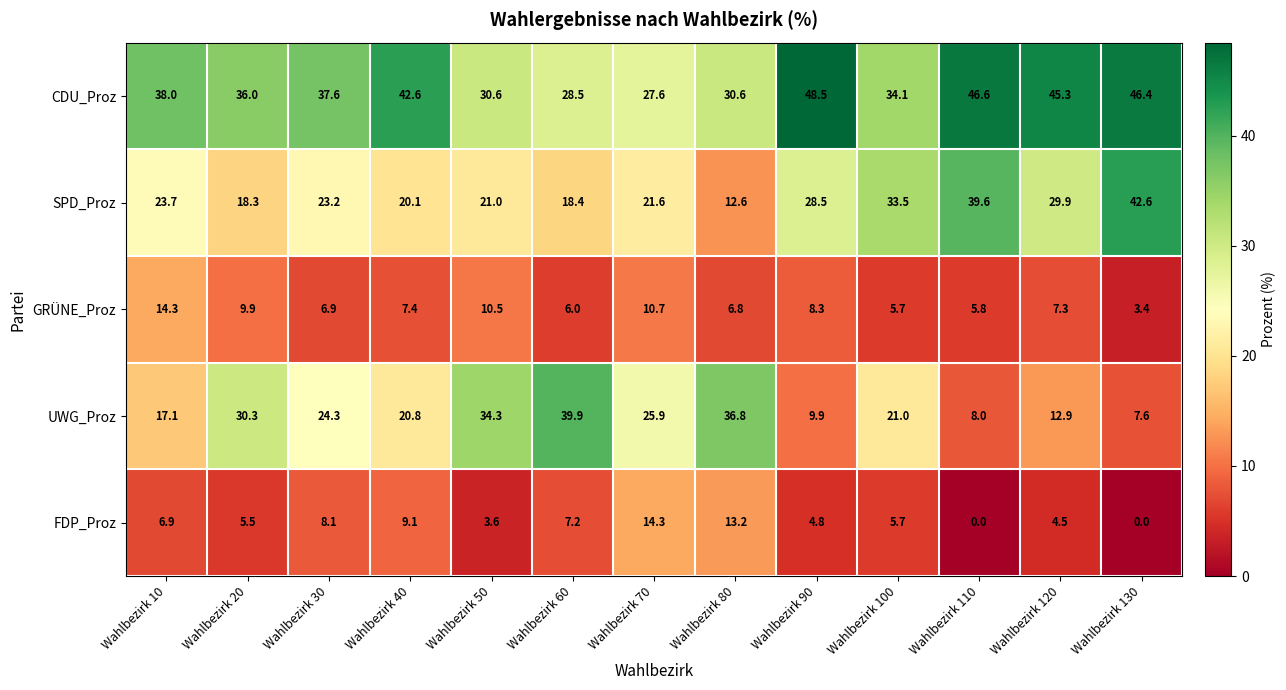

At which category does the chart reach its peak across all series?

Wahlbezirk 90